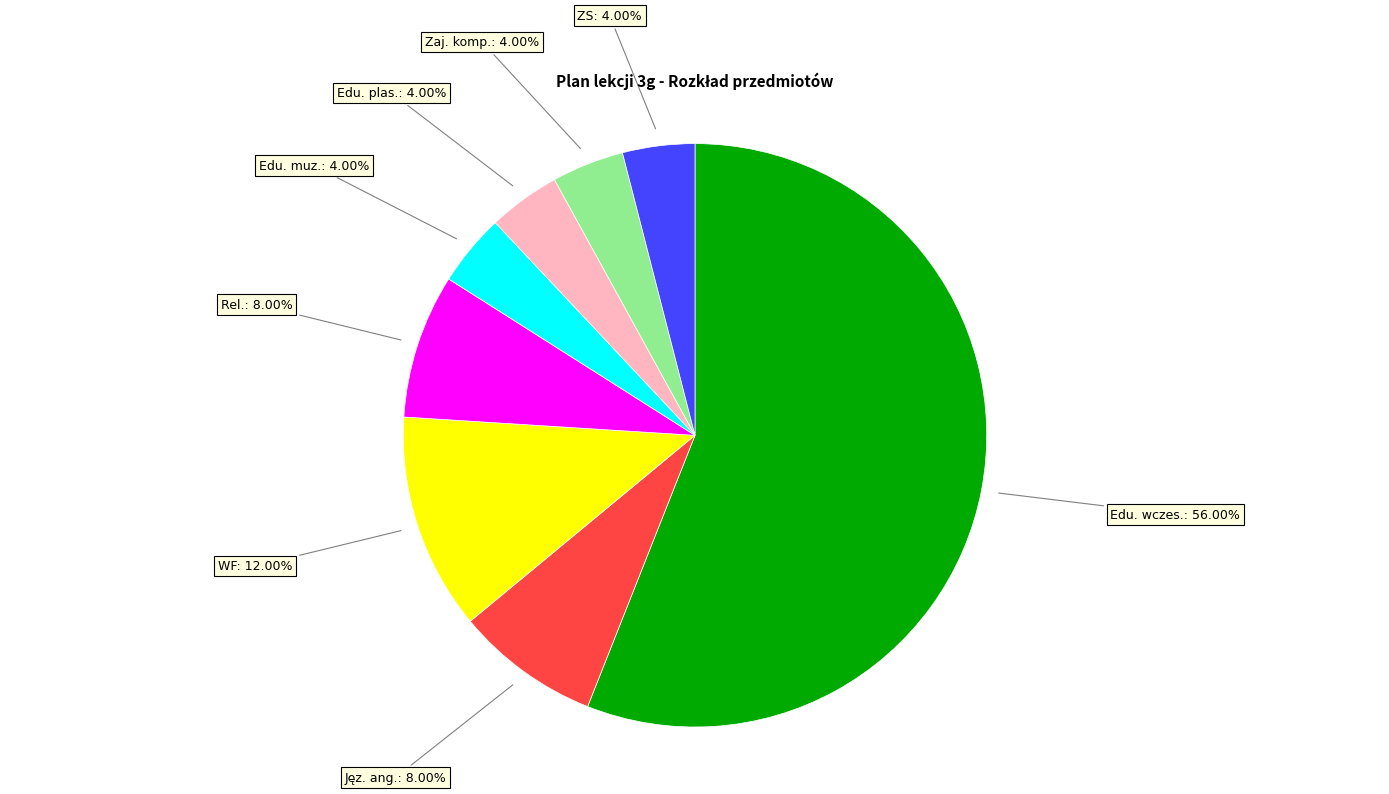

Is there any slice that represents more than half of the pie?

Yes